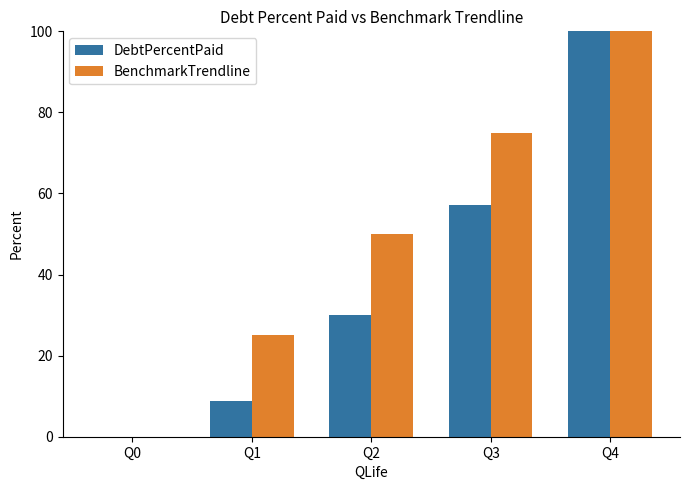

Count the number of data series in this chart.

2